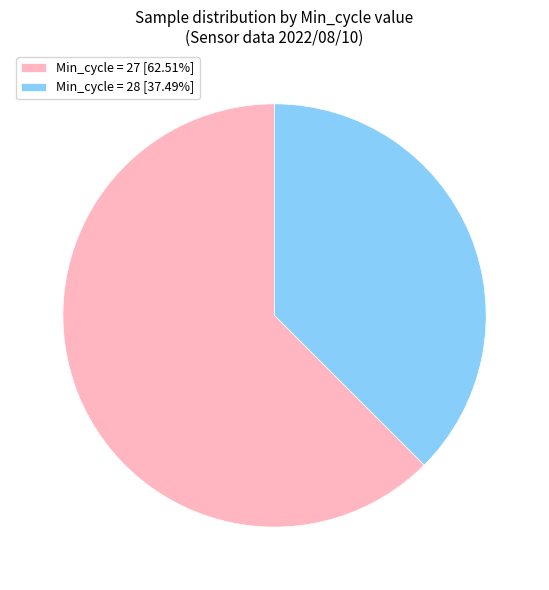

Is there a majority slice in this chart?

Yes